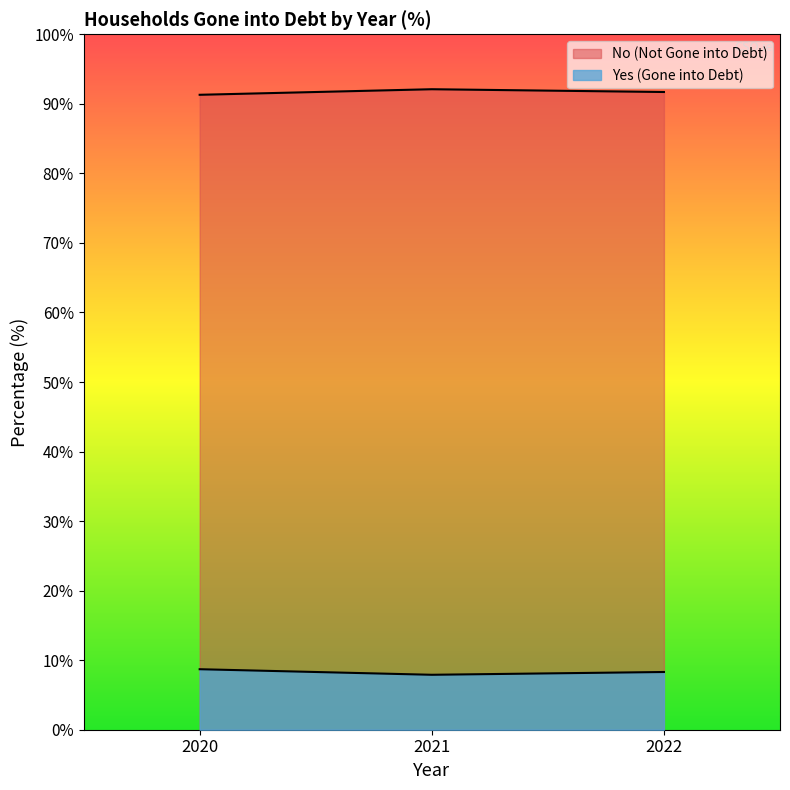

Which series has the largest range (max minus min)?

No (Not Gone into Debt)